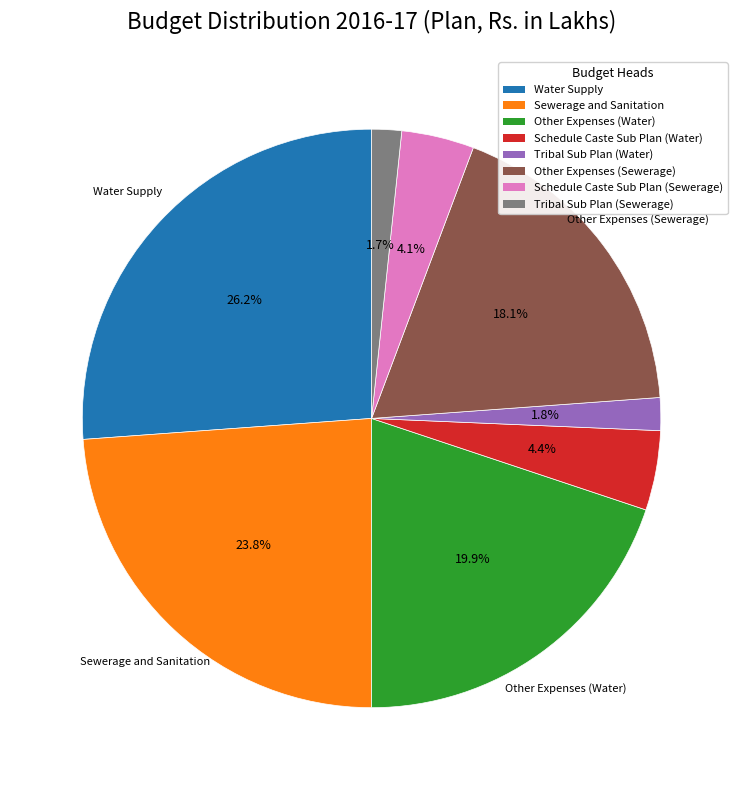

True or false: Schedule Caste Sub Plan (Water) accounts for 17% of the total.

False